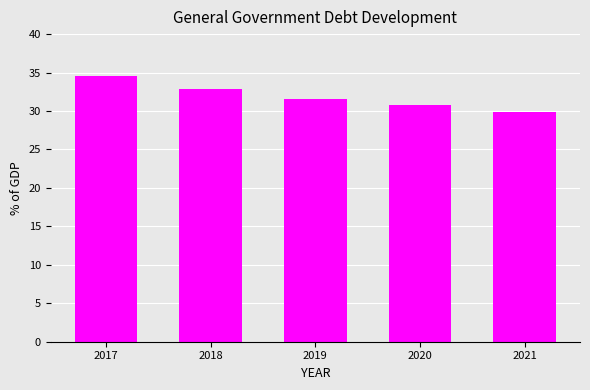

What is the approximate value at 2020?

30.7